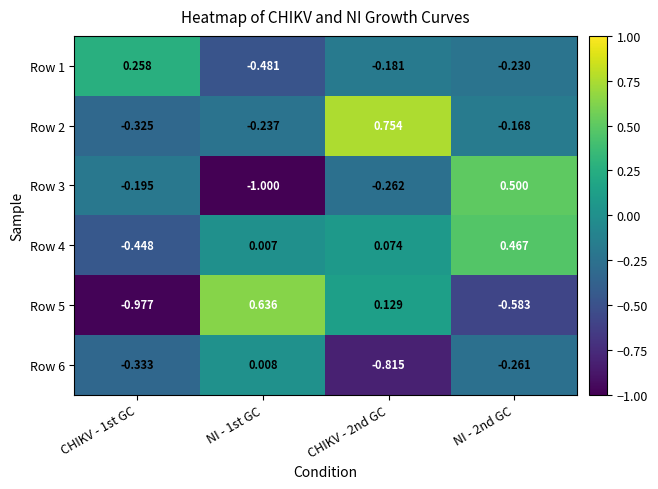

What is the minimum value shown in the chart?

-1.0